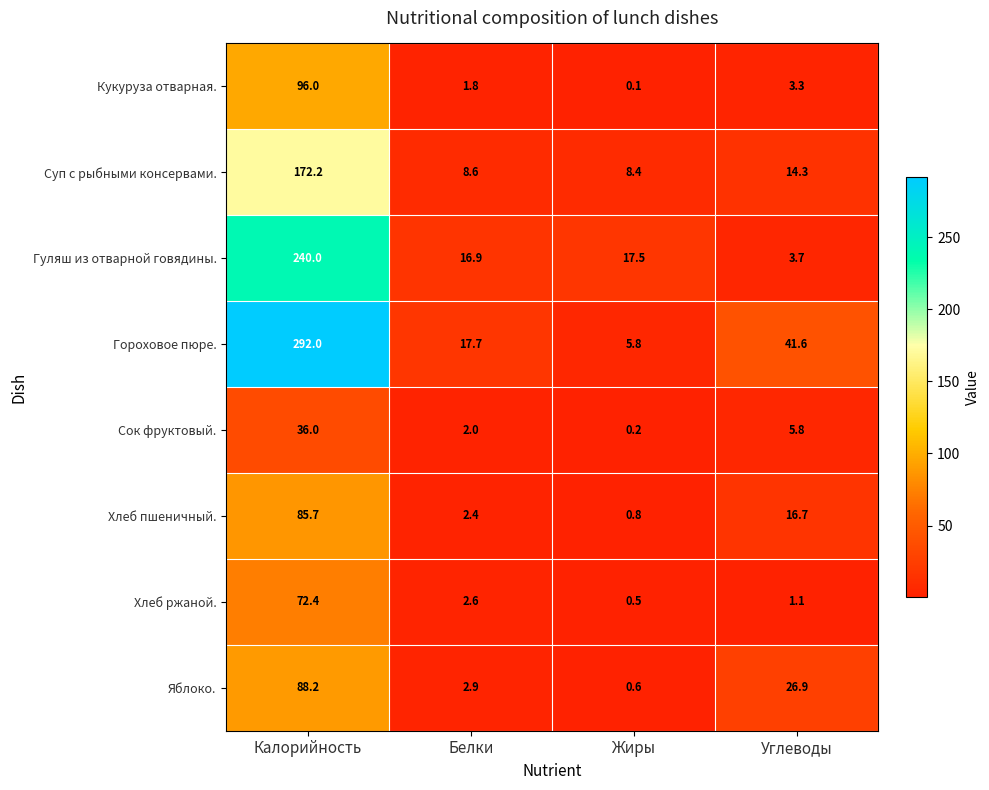

At which label does Гуляш из отварной говядины. reach its minimum?

Углеводы